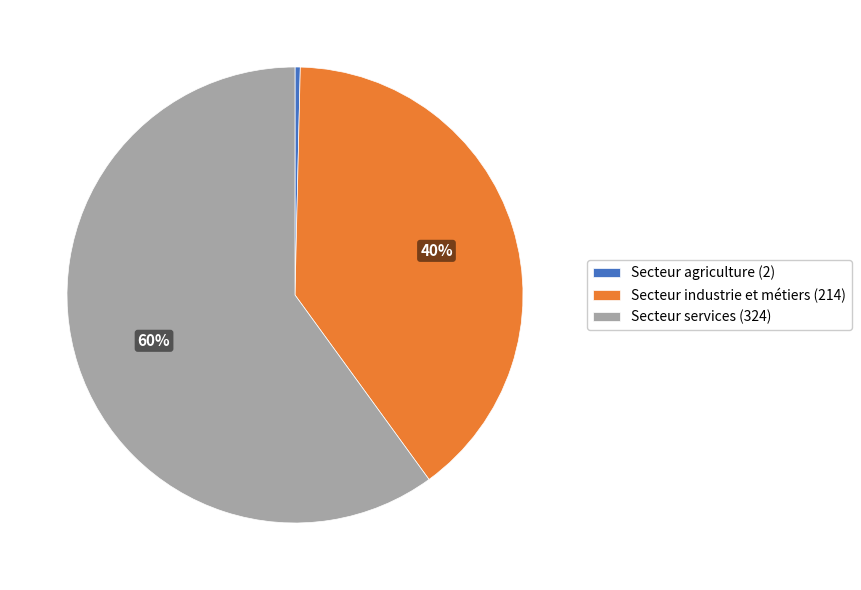

To the nearest percent, what is the combined percentage of Secteur services (324) and Secteur industrie et métiers (214)?

100%